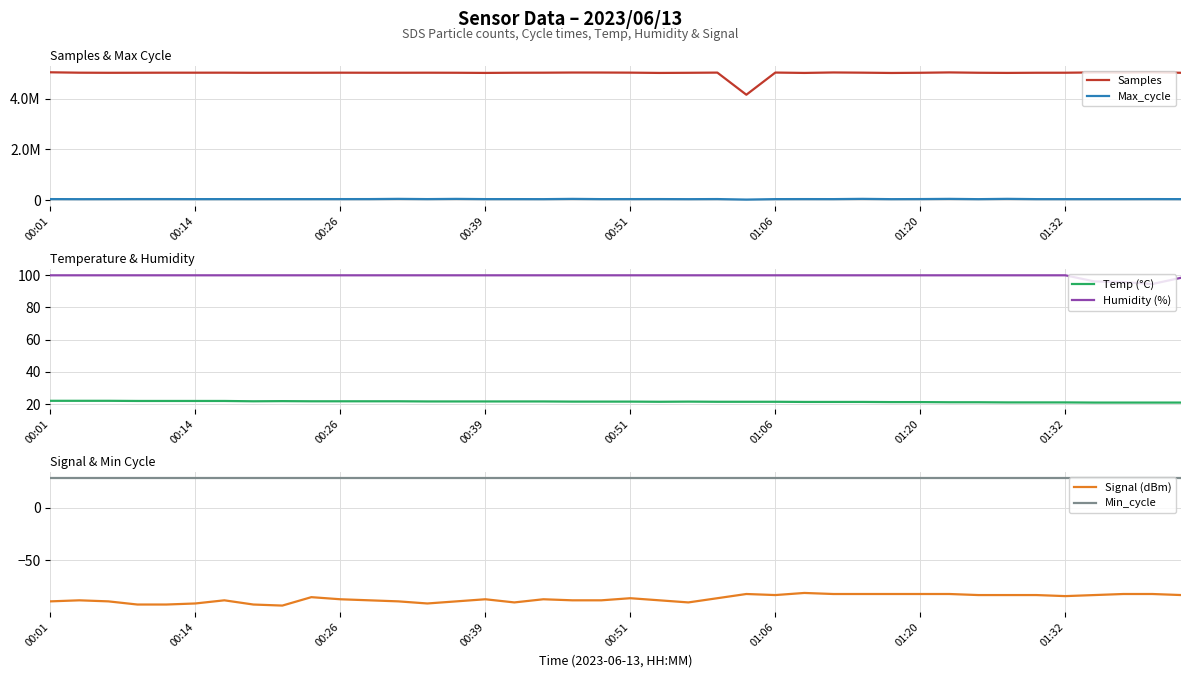

What is the value of the Samples point at the 6th from the left?

5031206.0